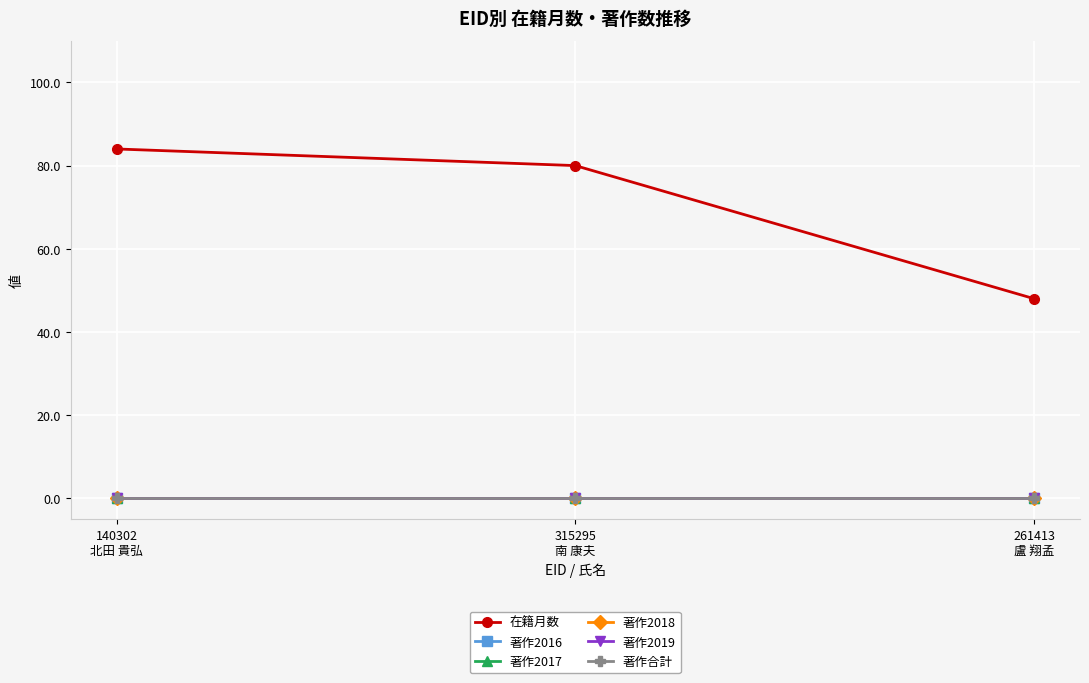

At how many categories does at least one series exceed 39?

3